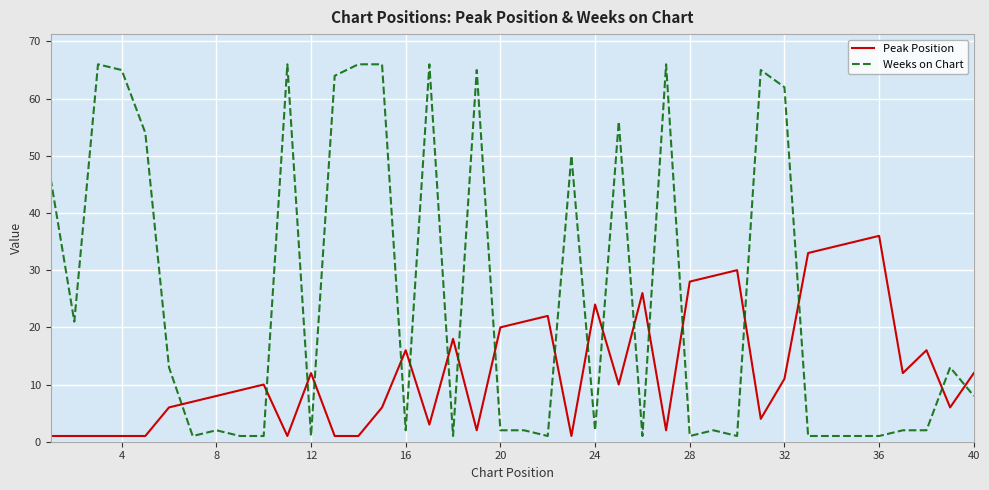

Which series has the largest total across all categories?

Weeks on Chart